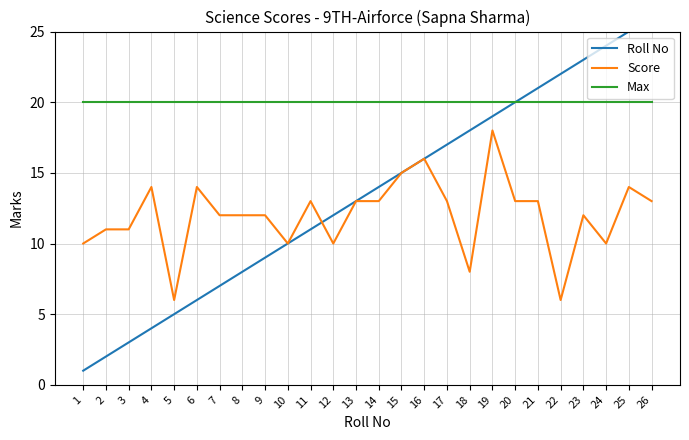

What is the total value across all series at 17?

50